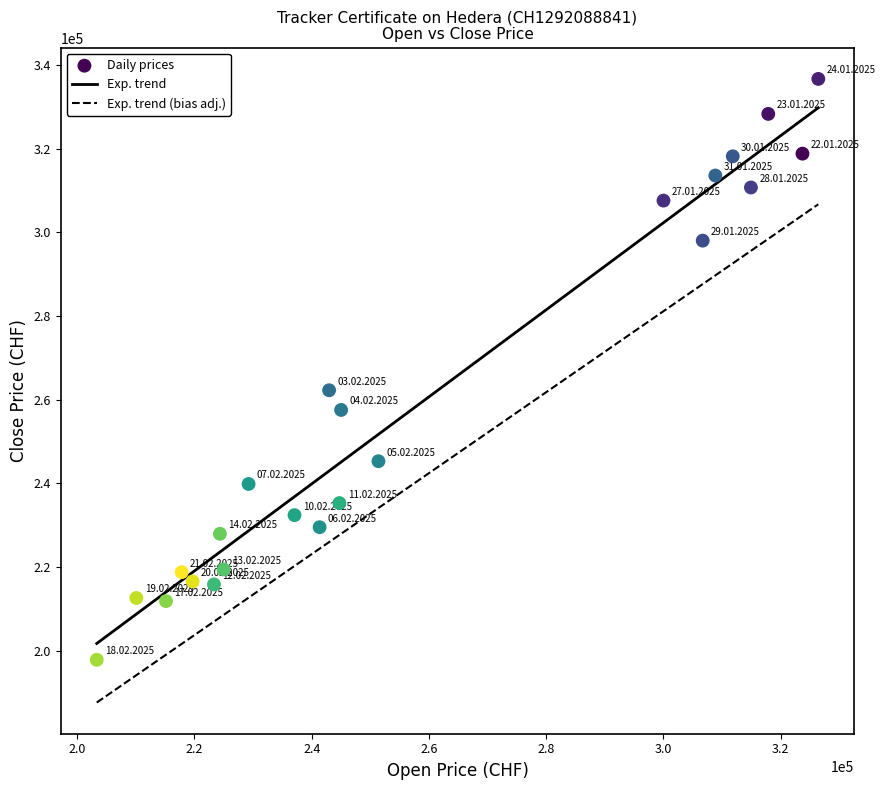

What Y value in the scatter plot is closest to 267242?

262245